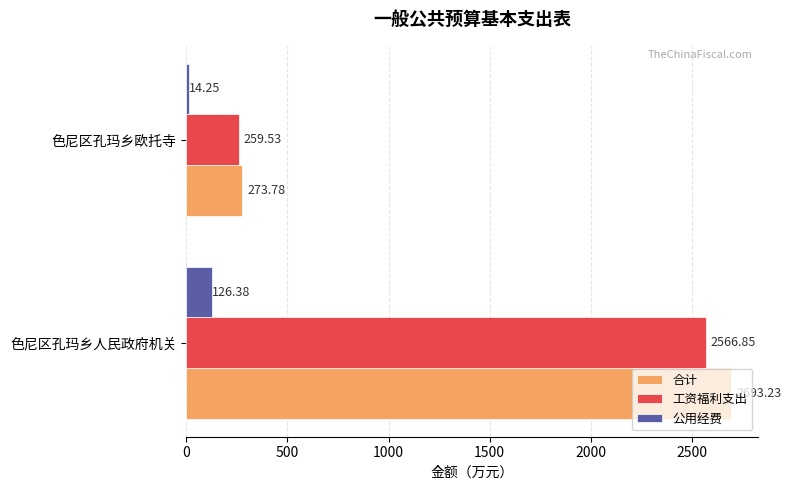

How many data points does each series have?

2